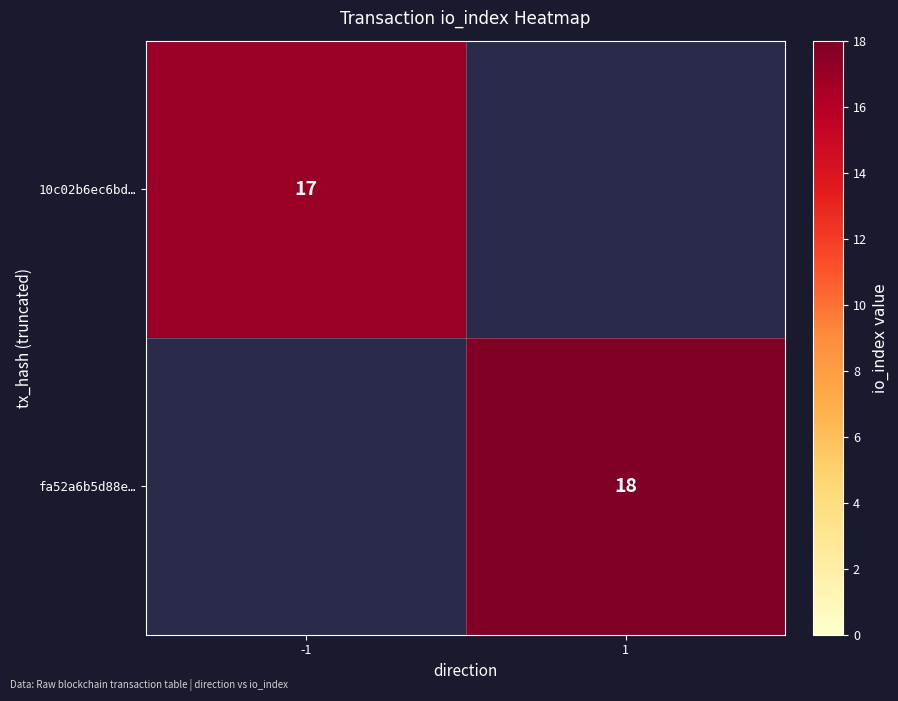

True or false: 10c02b6ec6bd… has a value of 17 at -1.

True